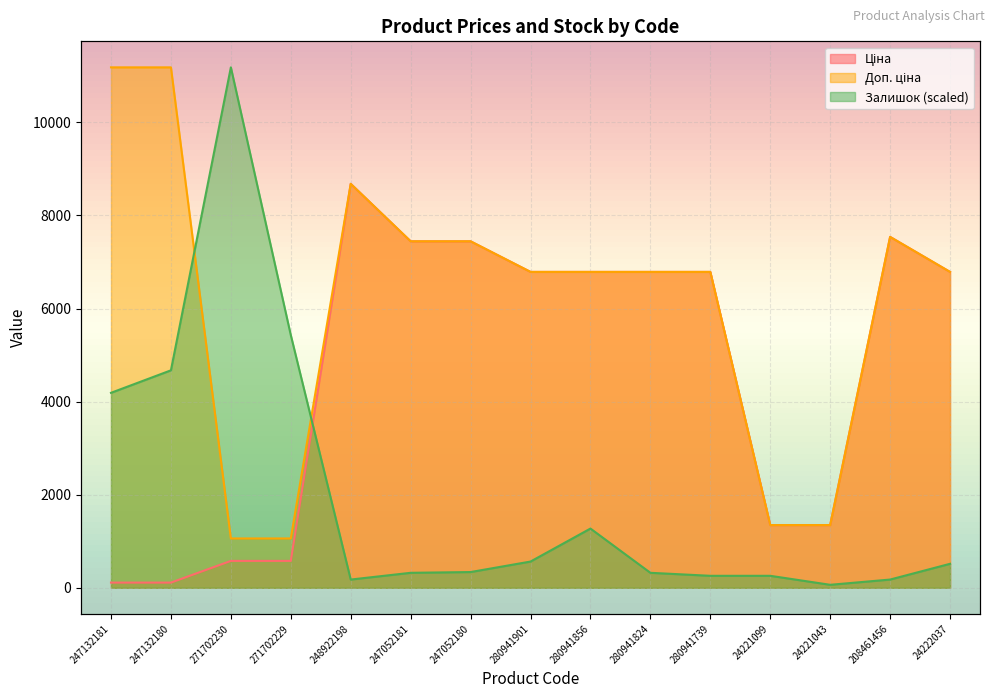

What is the difference between the maximum and minimum values in the Залишок series?

11117.6